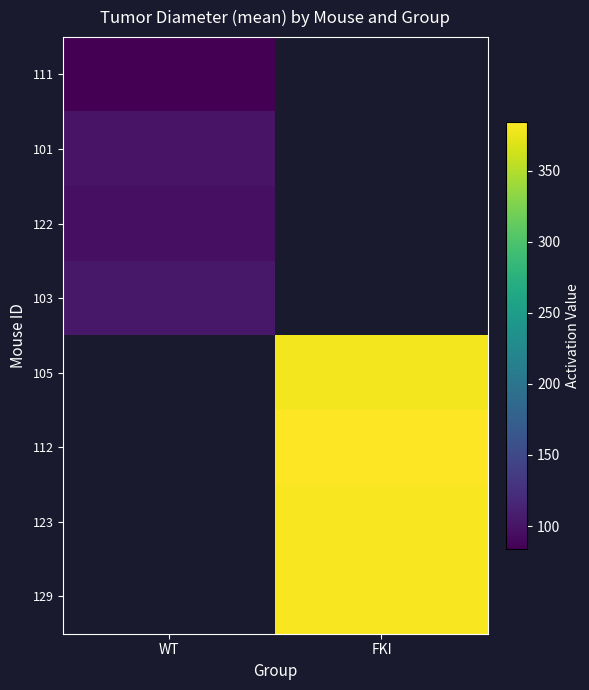

How many distinct data groups are displayed?

8